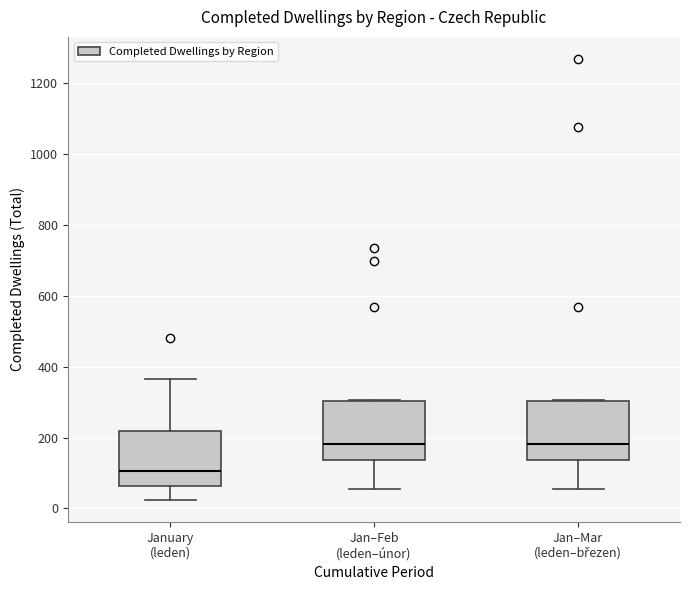

Reading left to right, transcribe this box plot: for each box, give where its median line is, the range the box spans, and where its two whiskers end, as read against the y-axis. The values are not printed on the chart, so give them approximately, as read against the axis.

January (leden): median 100, box 60 to 220, whiskers 20 to 360
Jan–Feb (leden–únor): median 180, box 140 to 300, whiskers 60 to 300
Jan–Mar (leden–březen): median 180, box 140 to 300, whiskers 60 to 300